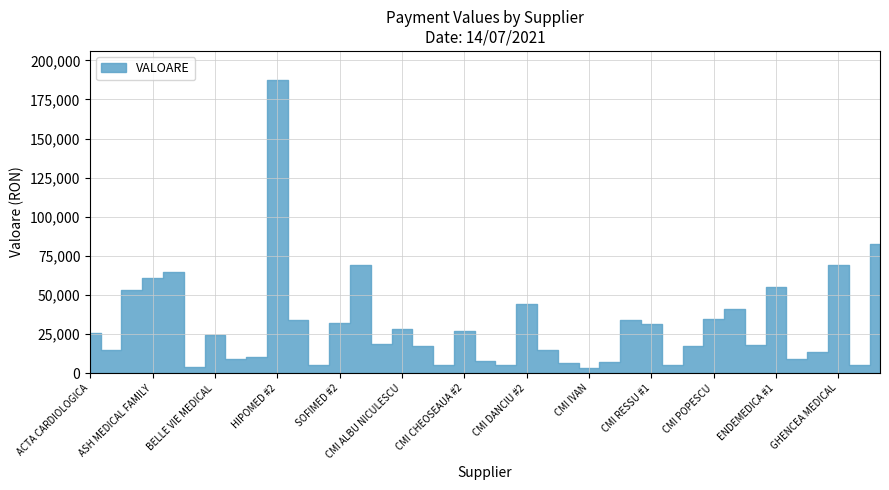

At which label is the value closest to 95391?

GIMED #2